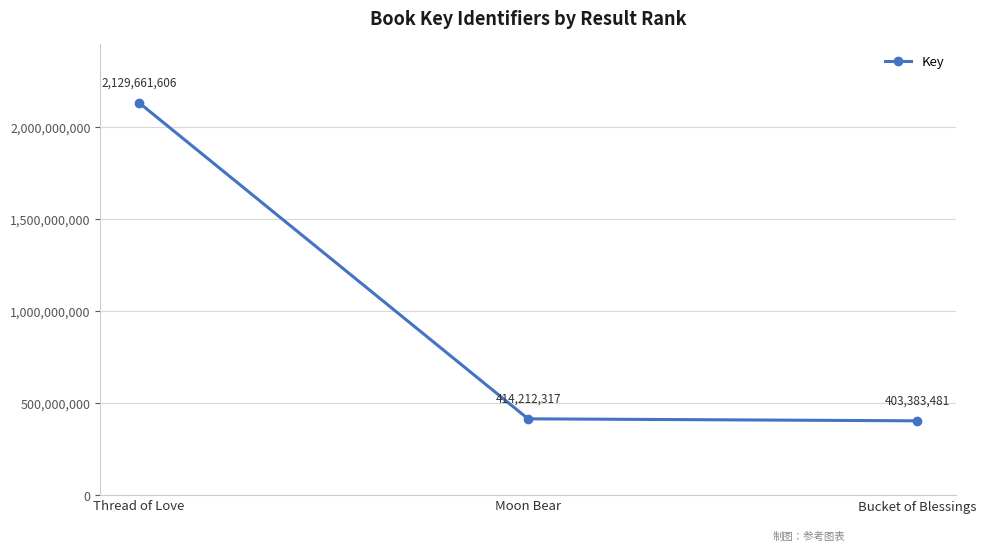

Does the chart have visible grid lines?

Yes